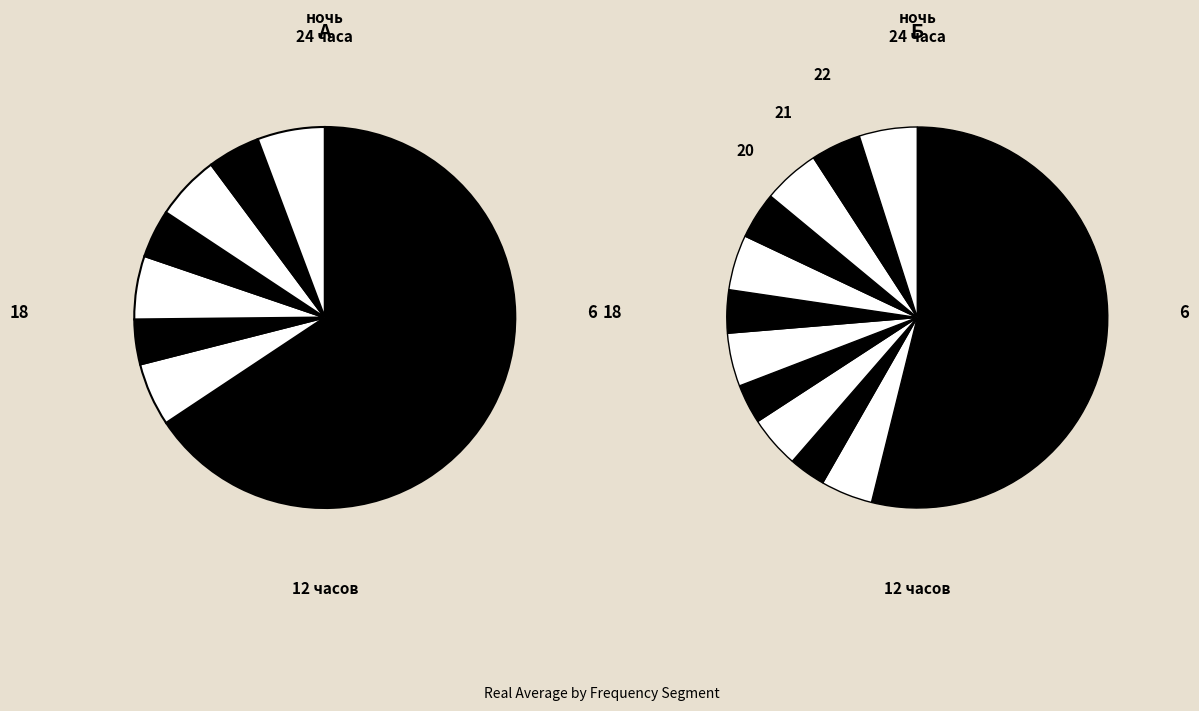

The 5362.25 slice represents 5% of the pie. True or false?

True